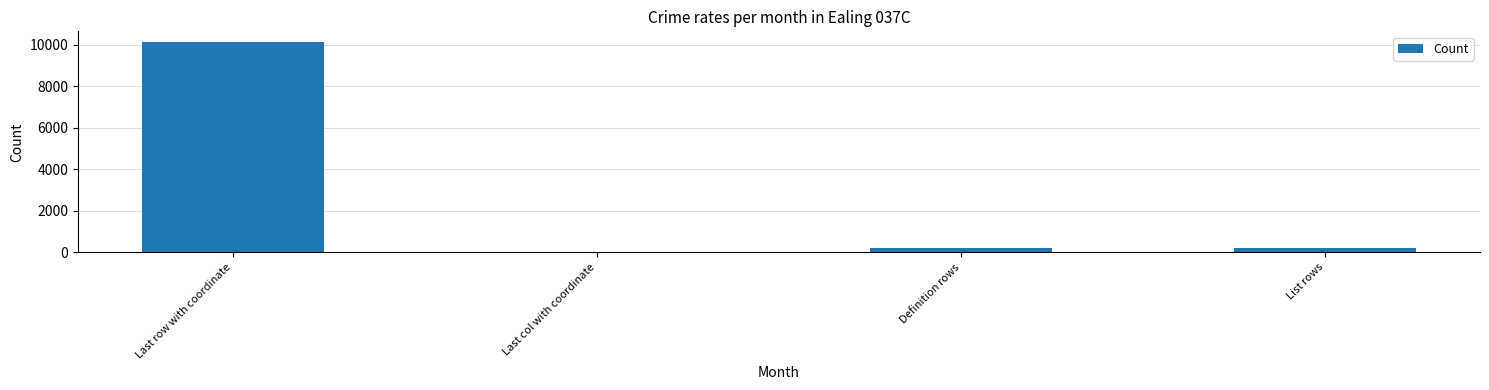

The value at Definition rows is 224. True or false?

True